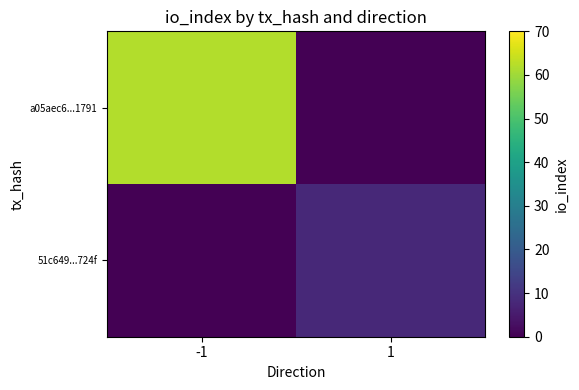

Which has a higher value, 1 or -1?

-1